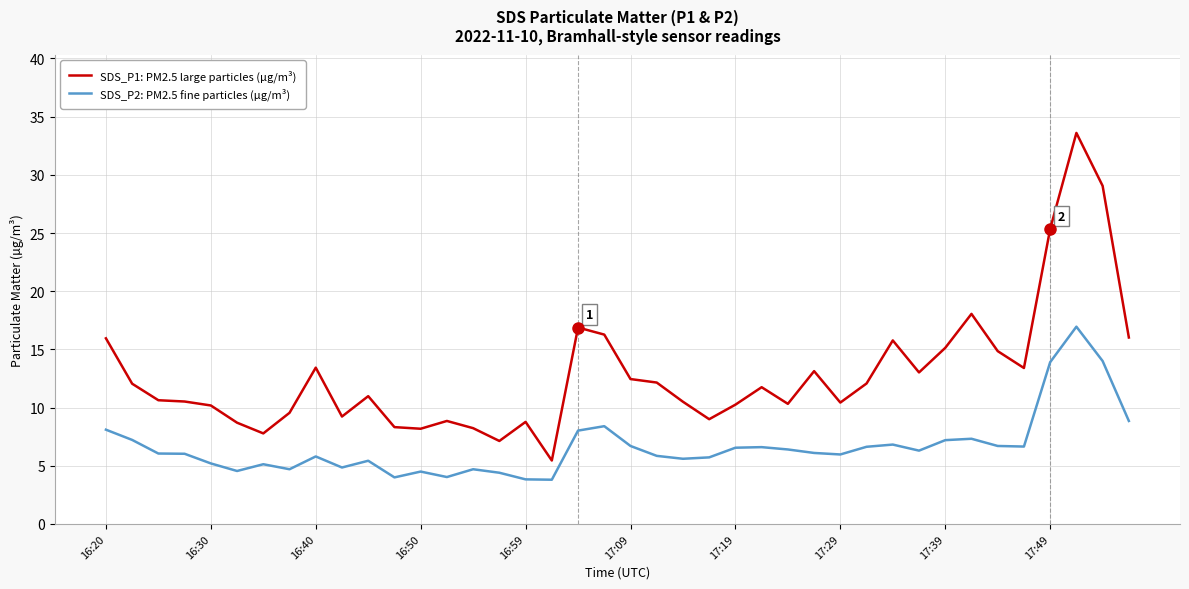

Which series has the largest range (max minus min)?

SDS_P1: PM2.5 large particles (µg/m³)